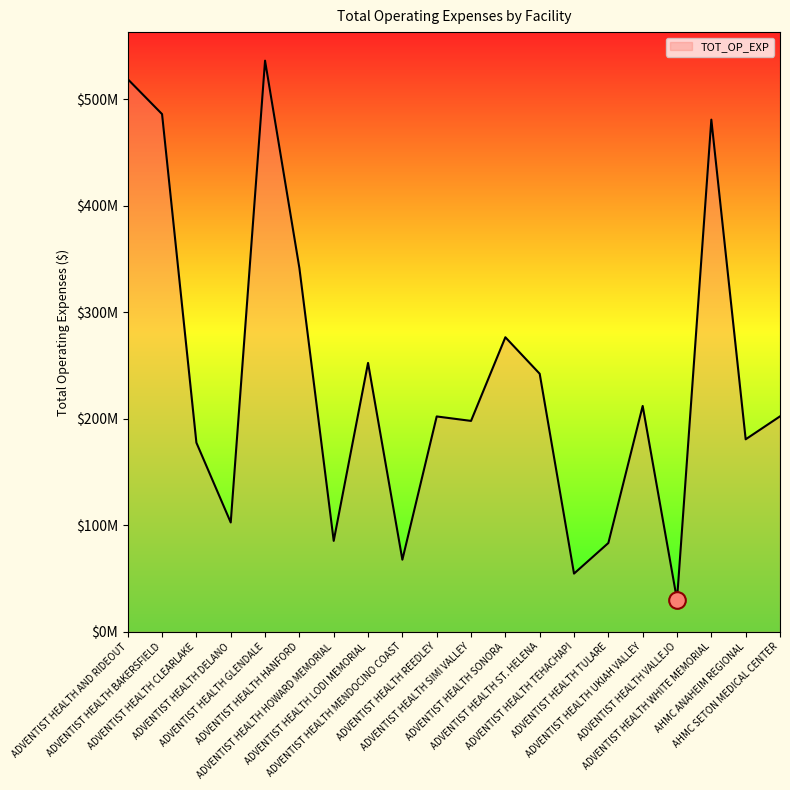

Which label corresponds to the largest value in the chart?

ADVENTIST HEALTH GLENDALE